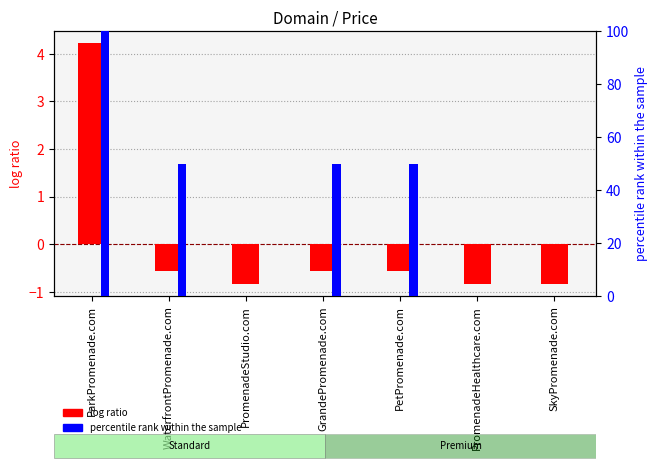

What is the label of the 6th bar from the right?

WaterfrontPromenade.com